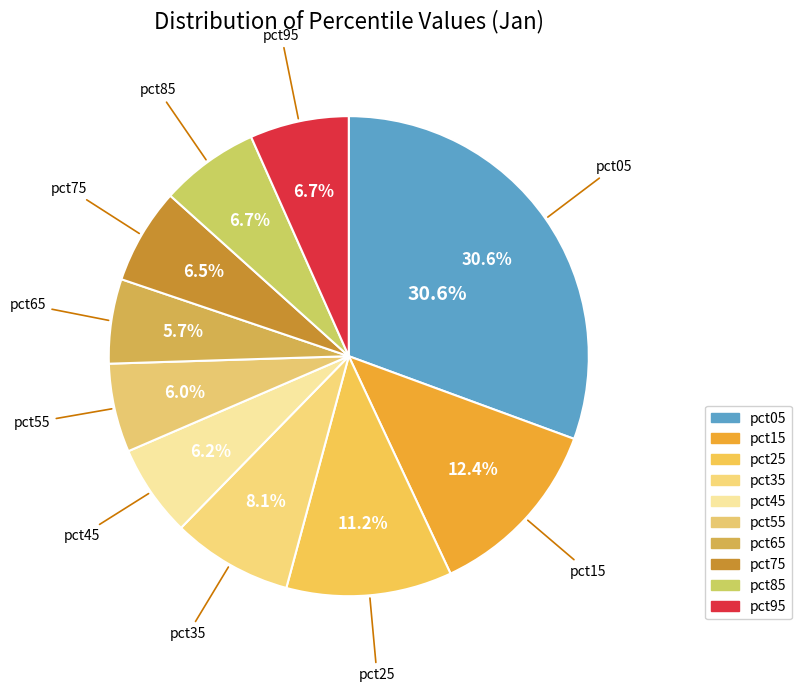

To the nearest percent, what is the difference between the largest and smallest slice percentages?

25%